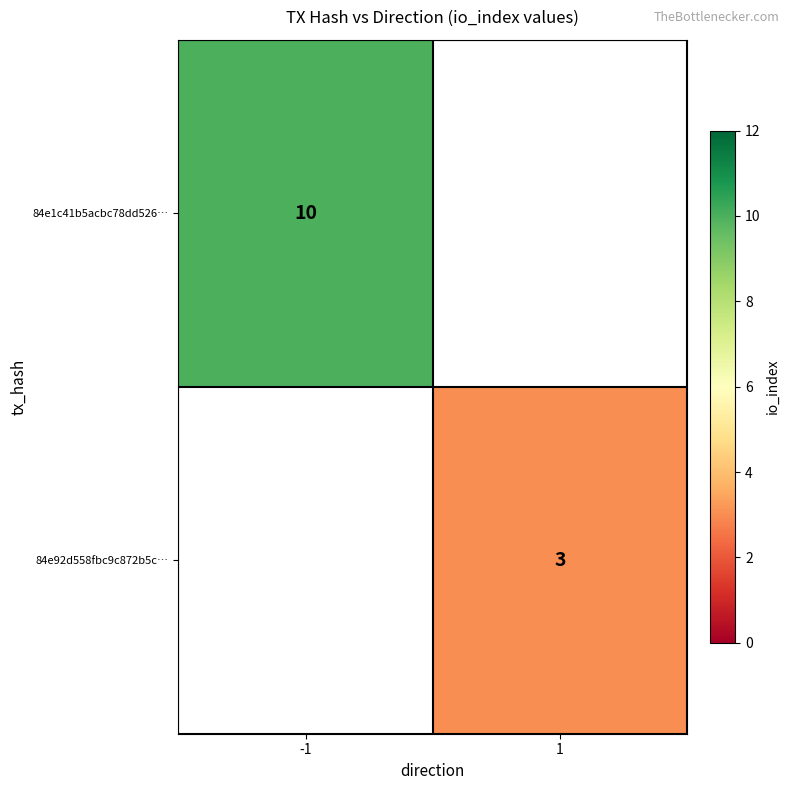

The 84e1c41b5acbc78dd526… series shows 10 at -1. True or false?

True